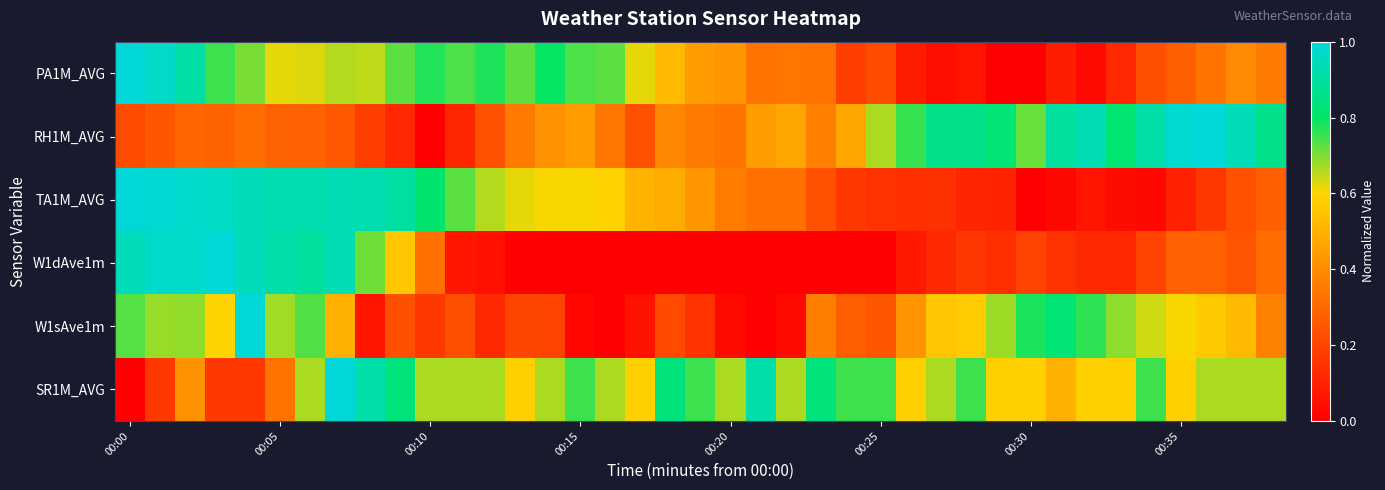

Which label corresponds to the smallest value in the chart?

29